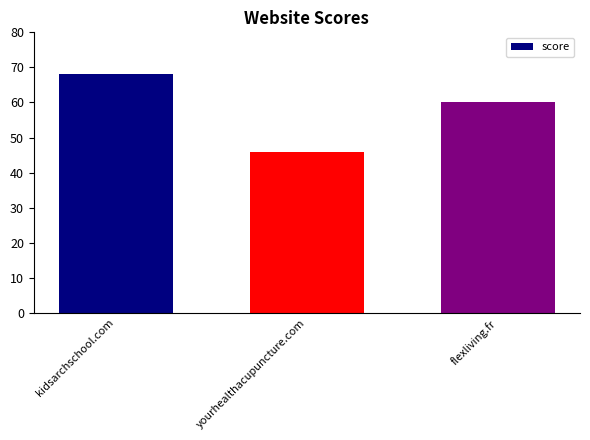

Reading right to left, list all the values displayed in this chart.

flexliving.fr=60	yourhealthacupuncture.com=46	kidsarchschool.com=68